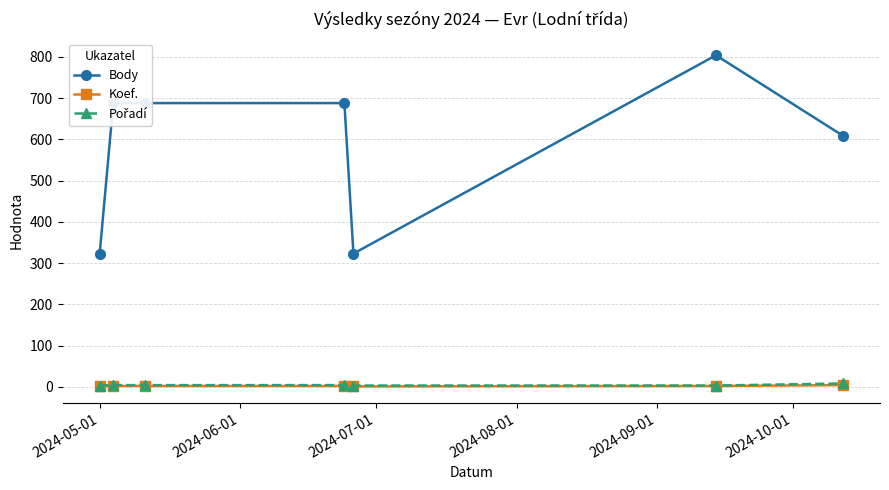

What is the lowest value of the Body series?

323